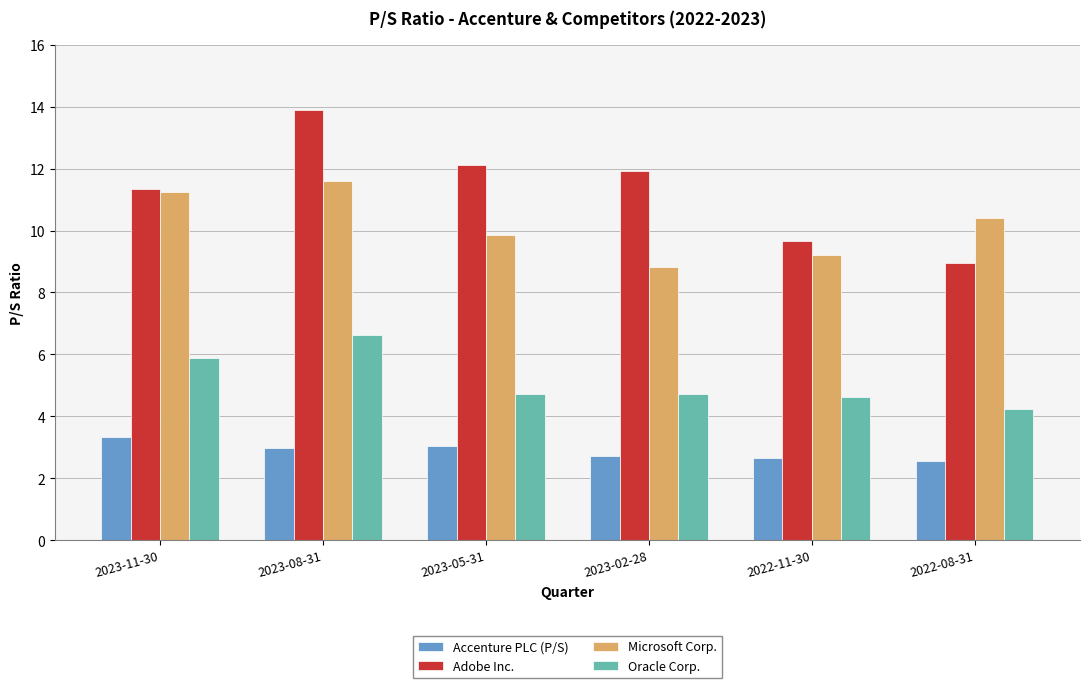

What is the spread (max minus min) of values at 2023-05-31?

9.1